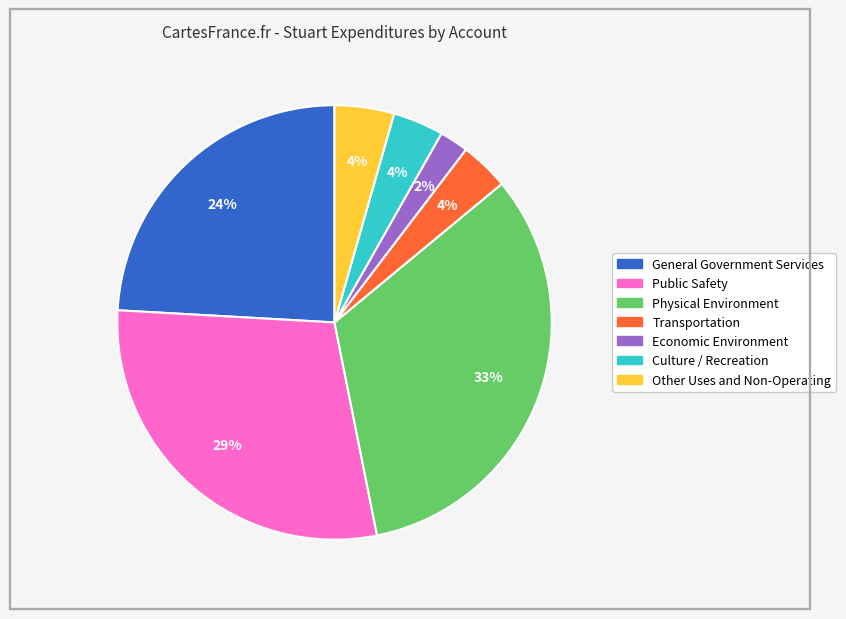

To the nearest percent, what portion does Transportation represent?

4%